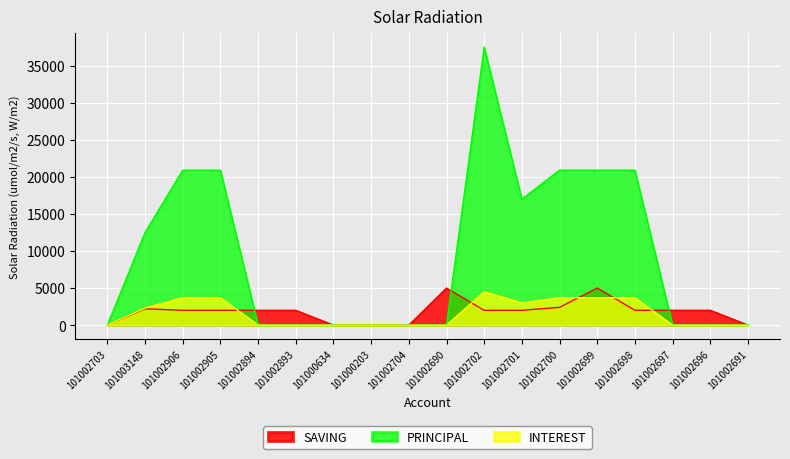

What is the sum of all SAVING values?

32600